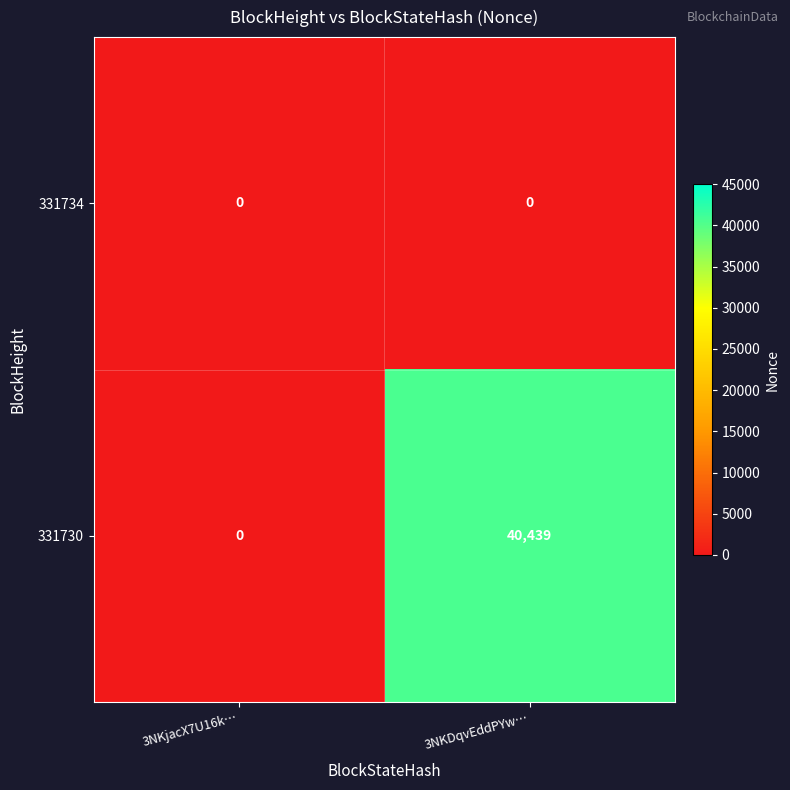

How many series are shown in this chart?

2